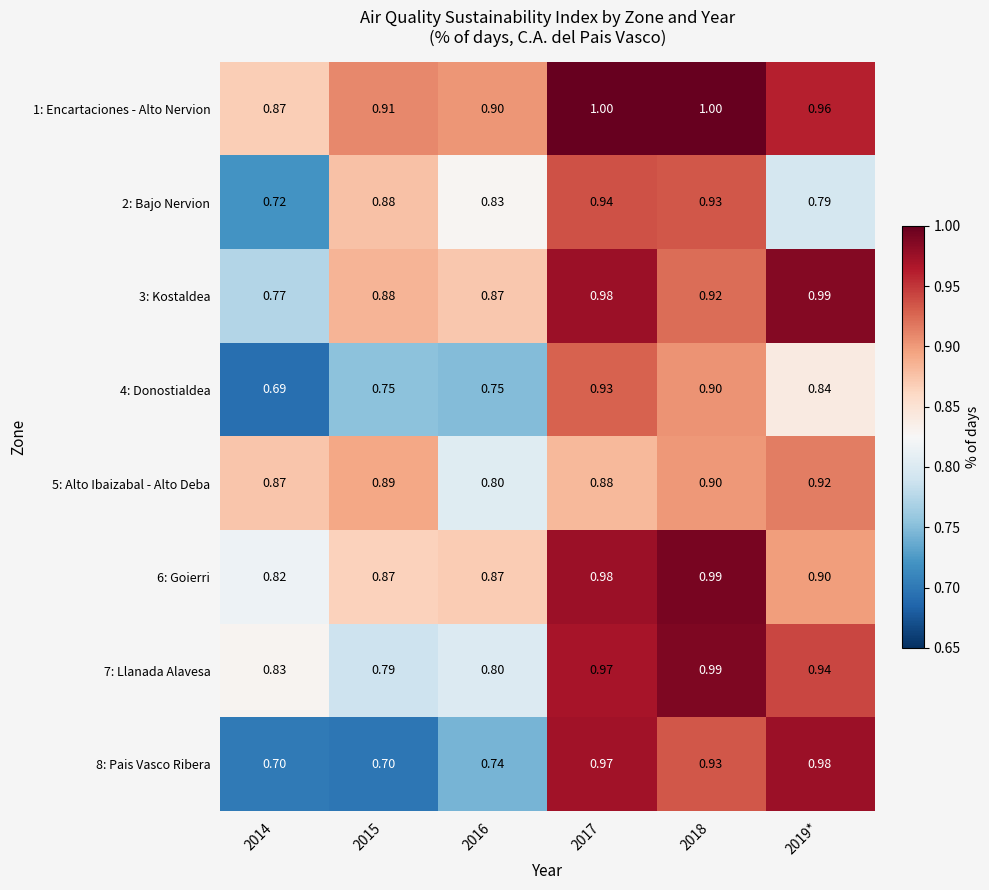

Is the value of 3: Kostaldea at 2014 greater than the value of 4: Donostialdea at 2017?

No